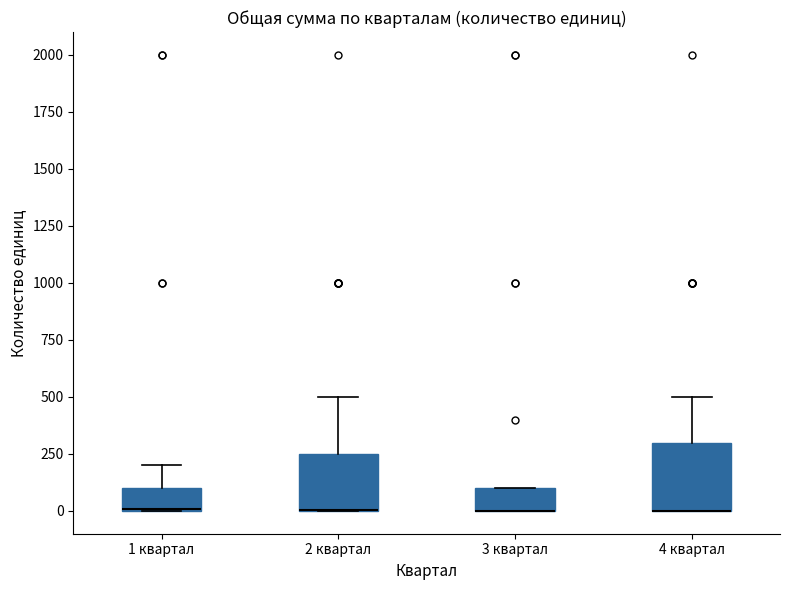

Reading left to right, read every box against the y-axis: the position of its median line, the range the box covers, and the ends of its whiskers. The values are not printed on the chart, so give them approximately, as read against the axis.

1 квартал: median 0, box 0 to 100, whiskers 0 to 200
2 квартал: median 0 (drawn on the box's lower edge), box 0 to 250, whiskers 0 to 500
3 квартал: median 0 (drawn on the box's lower edge), box 0 to 100, whiskers 0 to 100
4 квартал: median 0 (drawn on the box's lower edge), box 0 to 300, whiskers 0 to 500